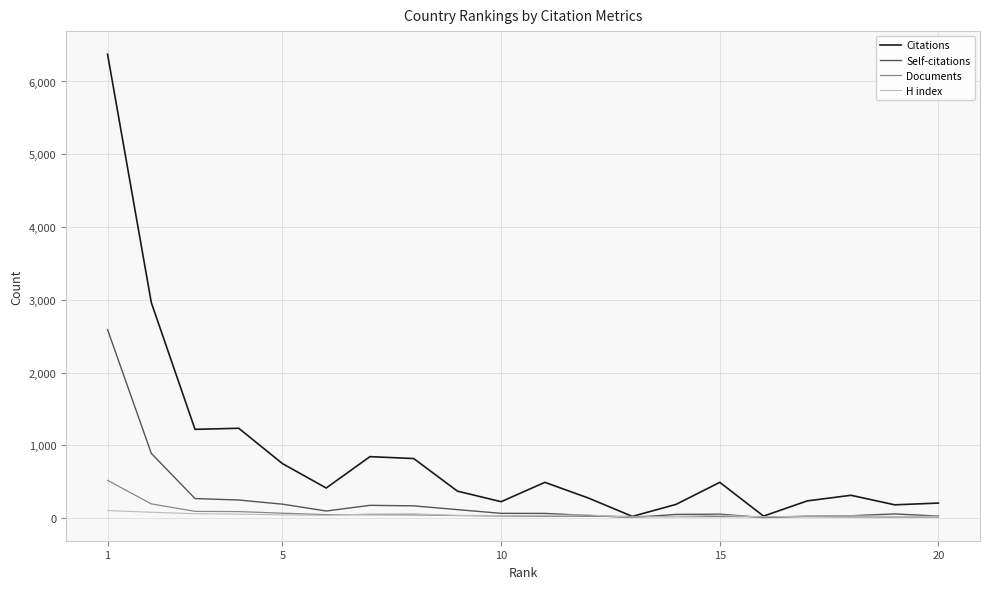

What is the maximum value for Documents?

519